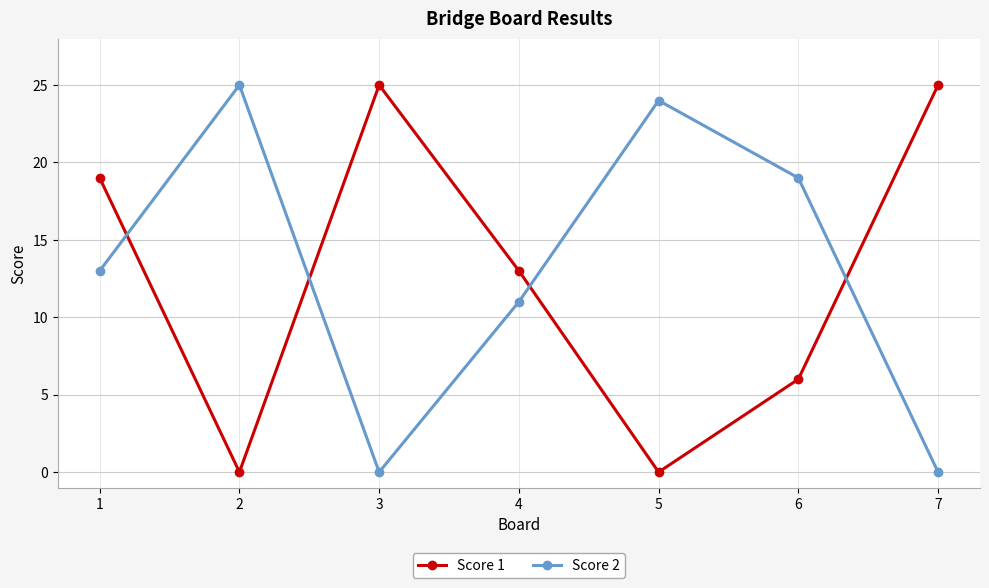

How many intersections are there between Score 2 and Score 1?

4